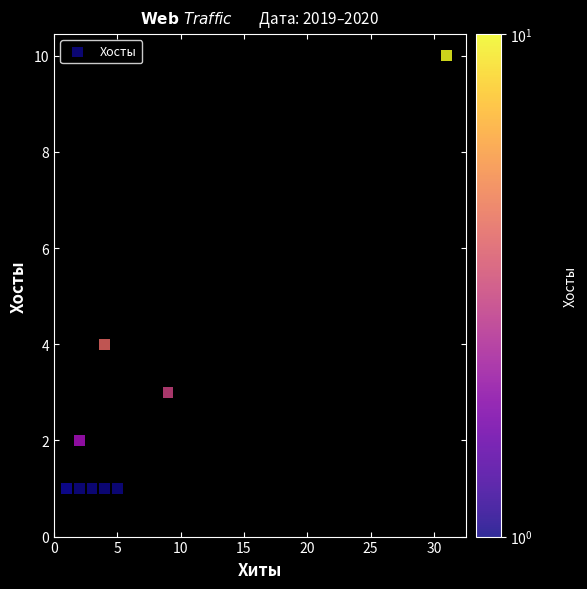

What Y value in the scatter plot is closest to 5?

4